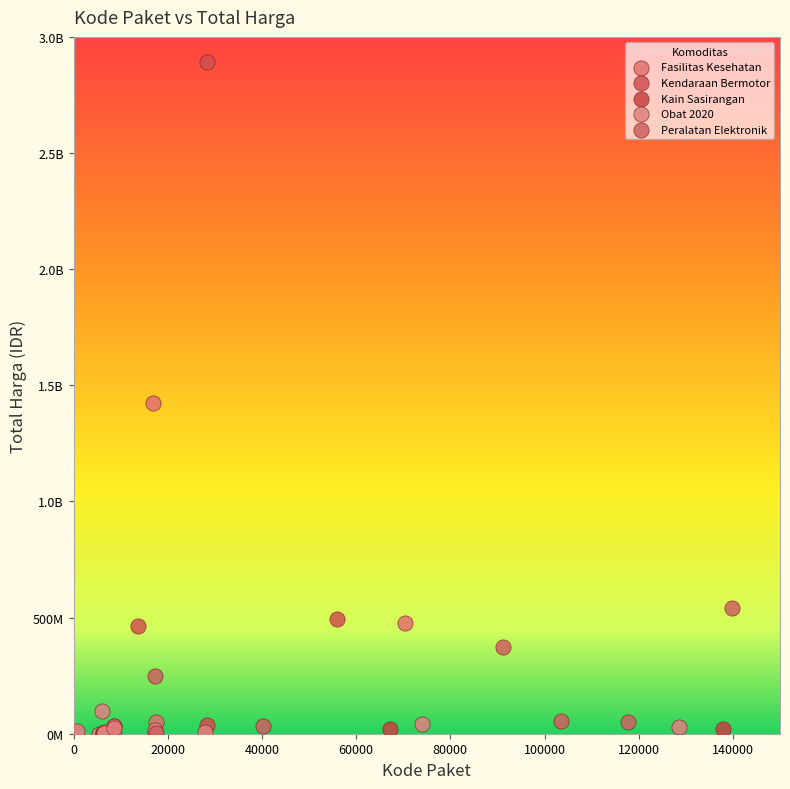

What are all the series names shown in the legend?

Fasilitas Kesehatan, Kendaraan Bermotor, Kain Sasirangan, Obat 2020, Peralatan Elektronik